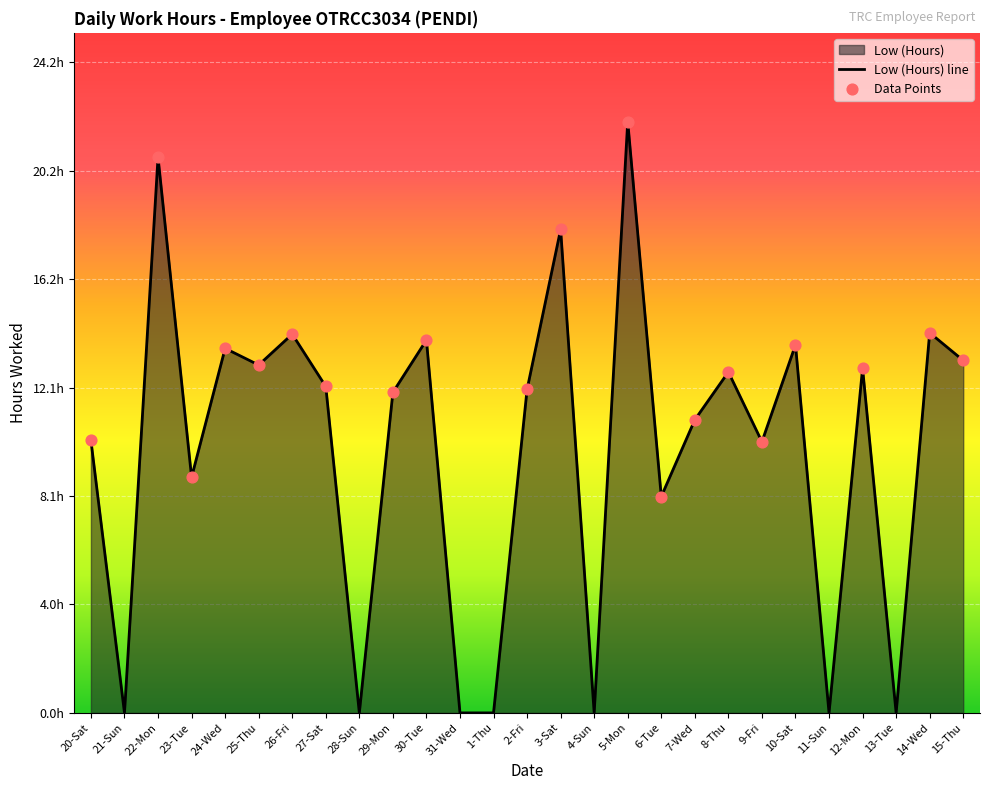

Which has a higher value, 24-Wed or 10-Sat?

10-Sat